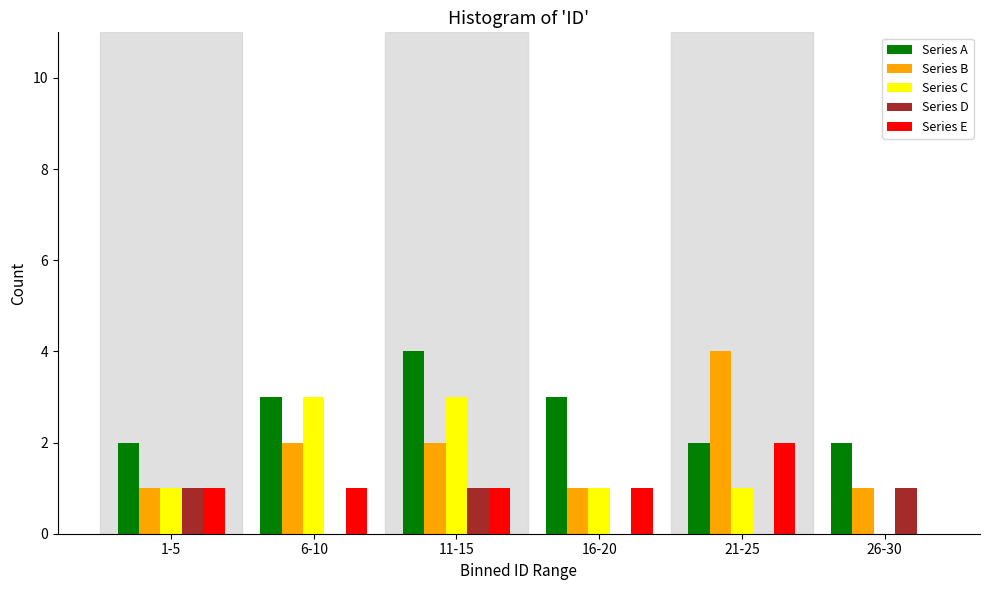

Reading left to right, what are all the values shown in this chart?

Series A: 1-5=2	6-10=3	11-15=4	16-20=3	21-25=2	26-30=2
Series B: 1-5=1	6-10=2	11-15=2	16-20=1	21-25=4	26-30=1
Series C: 1-5=1	6-10=3	11-15=3	16-20=1	21-25=1	26-30=0
Series D: 1-5=1	6-10=0	11-15=1	16-20=0	21-25=0	26-30=1
Series E: 1-5=1	6-10=1	11-15=1	16-20=1	21-25=2	26-30=0